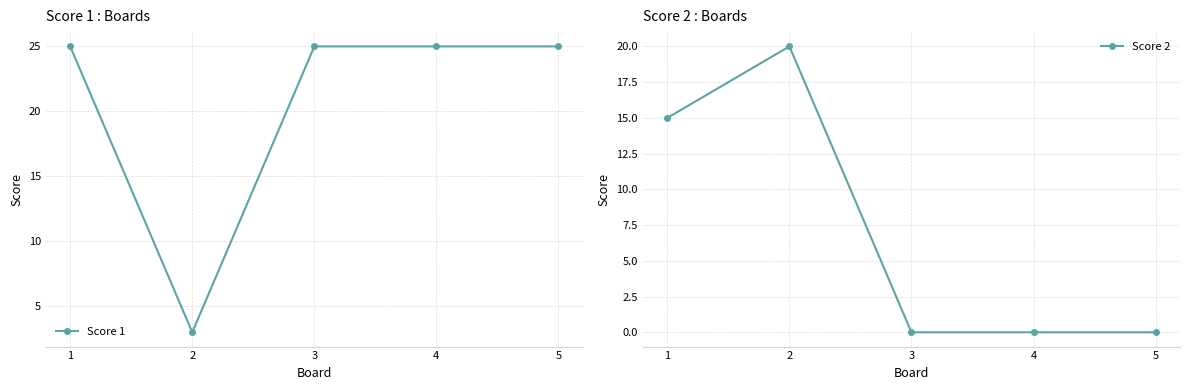

Where is the first local maximum for Score 2?

2